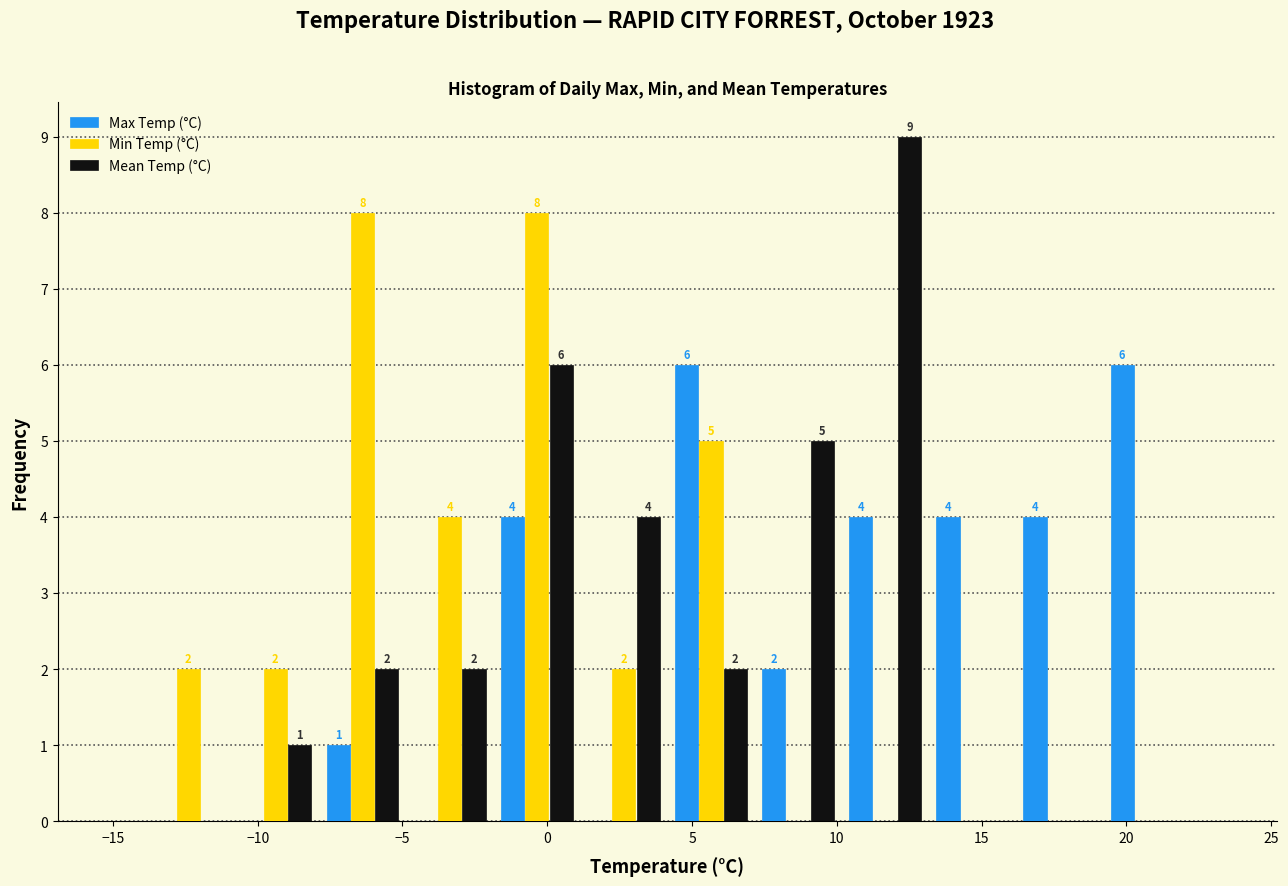

In the Mean Temp (°C) series, which range on the x-axis has the tallest bar?

10 to 13